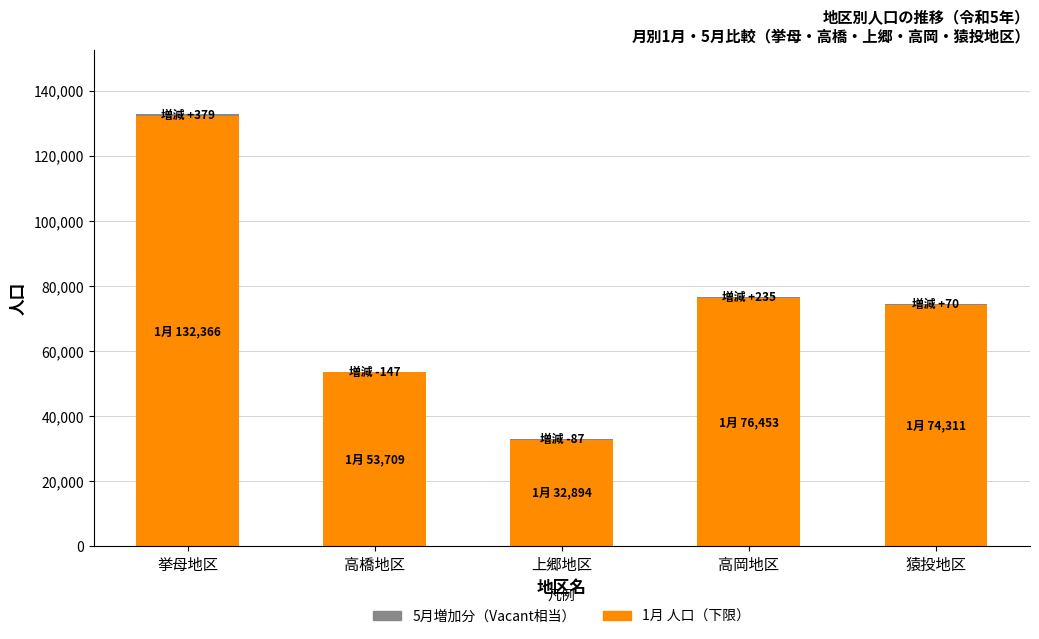

Reading left to right, extract all data points from this chart.

1月 人口（下限）: 132366	53709	32894	76453	74311
増加分（5月-1月）: 379	-147	-87	235	70